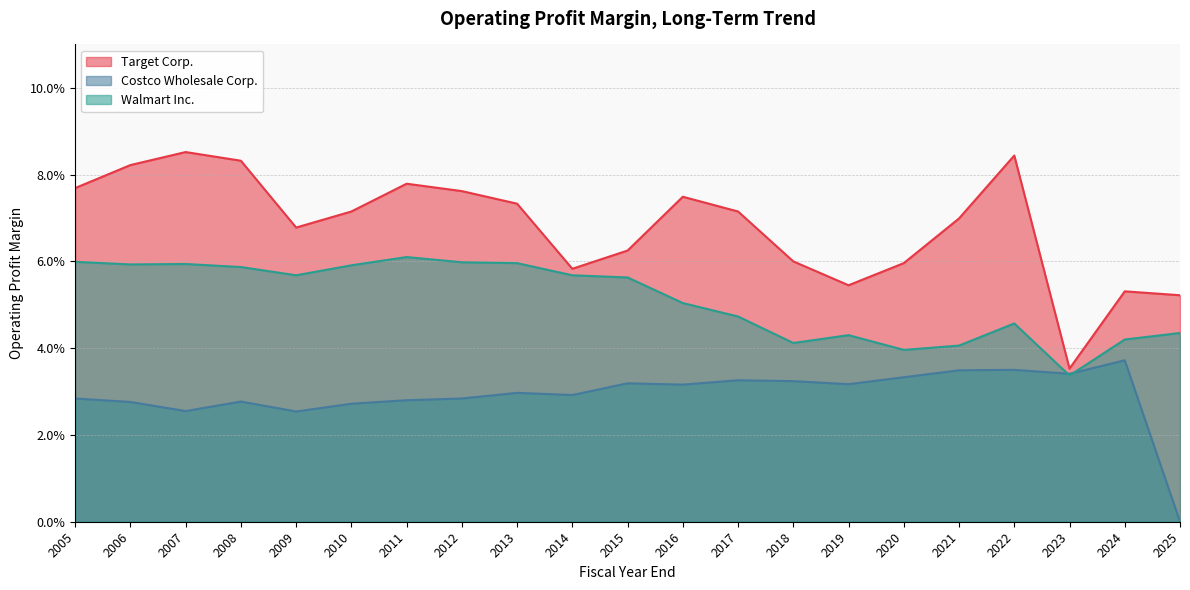

Reading right to left, list all the values displayed in this chart.

Target Corp.: 0.1	0.1	0.1	0.1	0.1	0.1	0.1	0.1	0.1	0.1	0.1	0.1	0.1	0.1	0.1	0.1	0.1	0.1	0.0	0.1	0.1
Costco Wholesale Corp.: 0.0	0.0	0.0	0.0	0.0	0.0	0.0	0.0	0.0	0.0	0.0	0.0	0.0	0.0	0.0	0.0	0.0	0.0	0.0	0.0	0.0
Walmart Inc.: 0.1	0.1	0.1	0.1	0.1	0.1	0.1	0.1	0.1	0.1	0.1	0.1	0.0	0.0	0.0	0.0	0.0	0.0	0.0	0.0	0.0